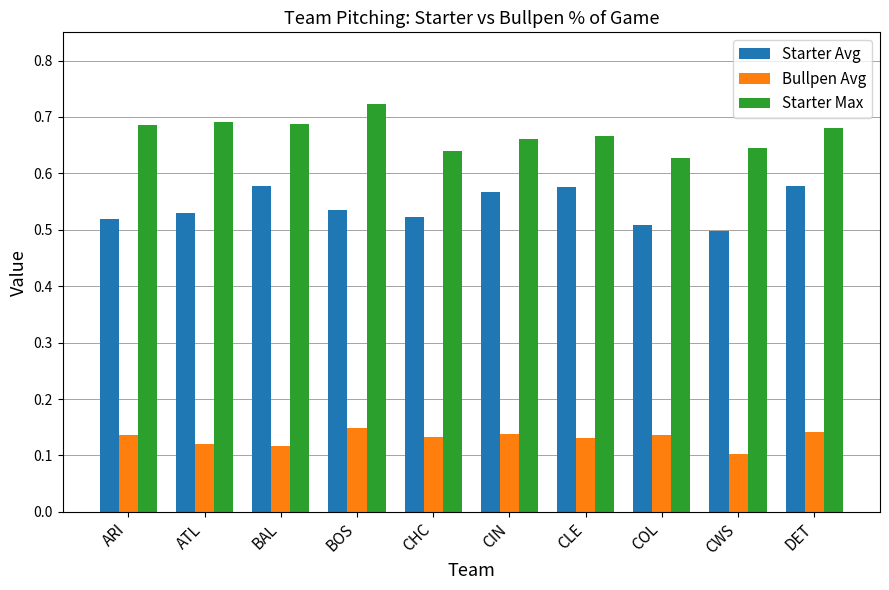

What is the sum of the Bullpen Avg values at BOS and DET?

0.3